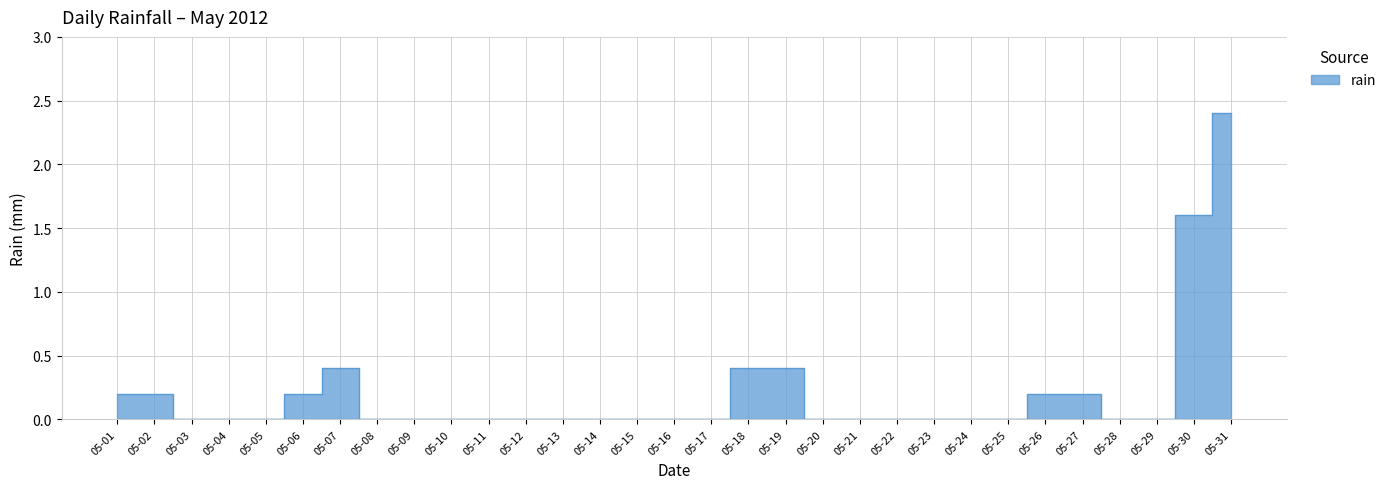

List the labels in order of value, smallest first.

05-03, 05-04, 05-05, 05-08, 05-09, 05-10, 05-11, 05-12, 05-13, 05-14, 05-15, 05-16, 05-17, 05-20, 05-21, 05-22, 05-23, 05-24, 05-25, 05-28, 05-29, 05-01, 05-02, 05-06, 05-26, 05-27, 05-07, 05-18, 05-19, 05-30, 05-31